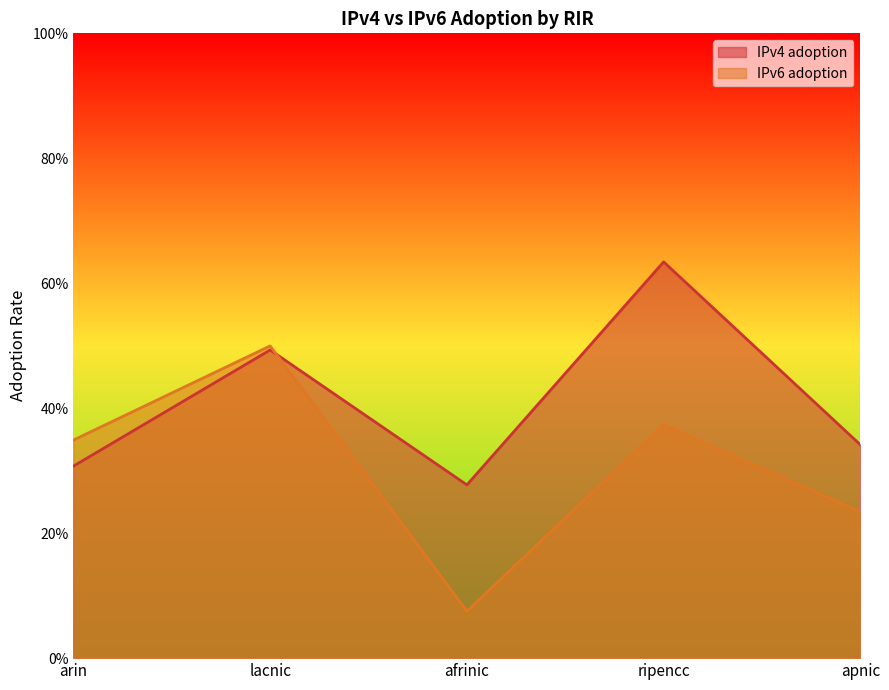

The IPv4 adoption series shows 0.4 at afrinic. True or false?

False